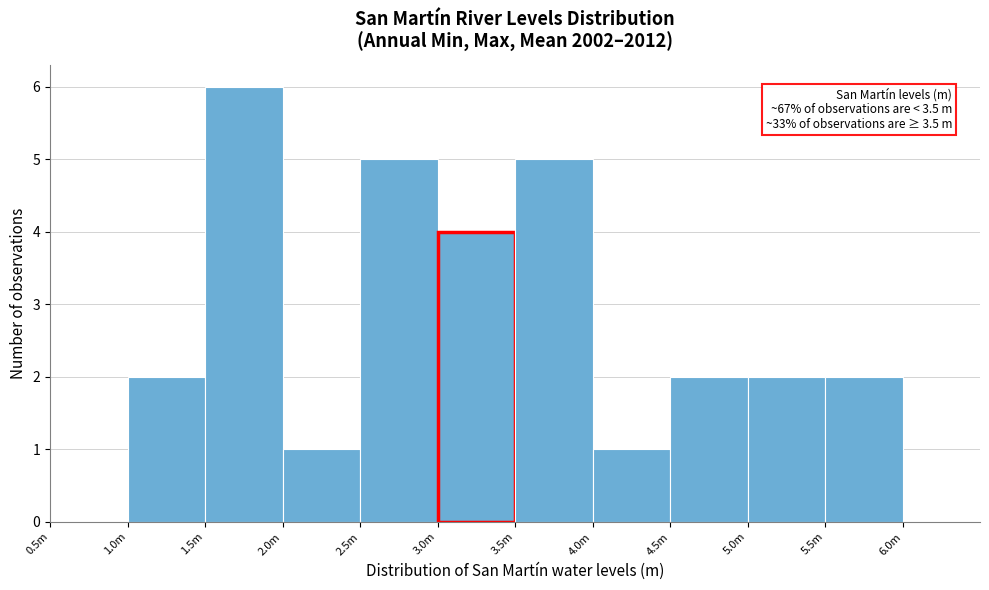

Reading right to left, what are all the values shown in this chart?

5.5m=2	5.0m=2	4.5m=2	4.0m=1	3.5m=5	3.0m=4	2.5m=5	2.0m=1	1.5m=6	1.0m=2	0.5m=0